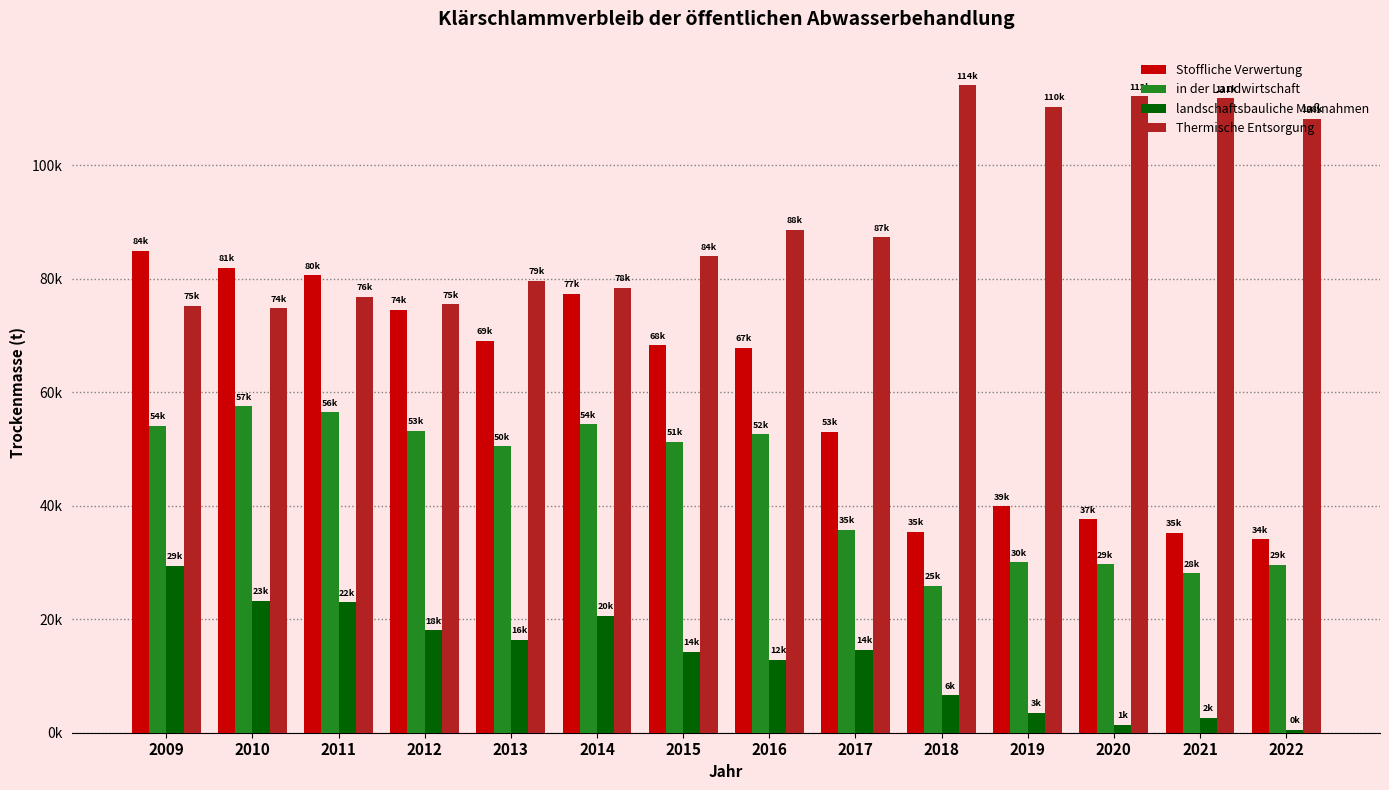

Does the chart contain stacked bars?

No